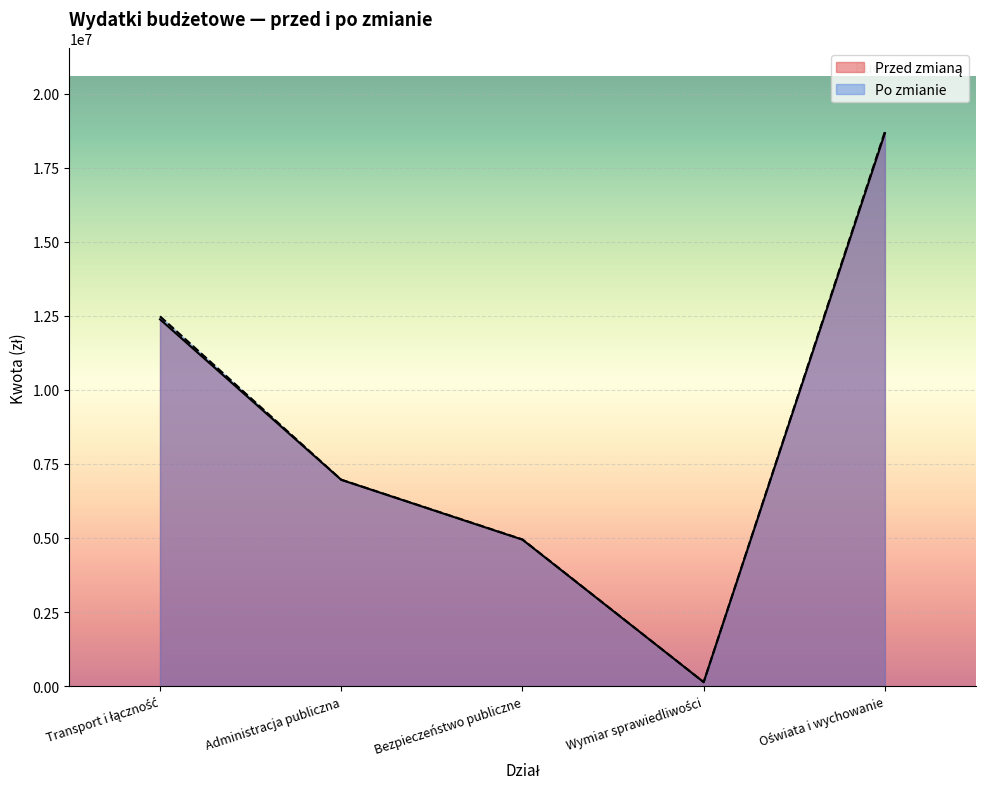

What is the label of the 5th point from the left?

Oświata i wychowanie